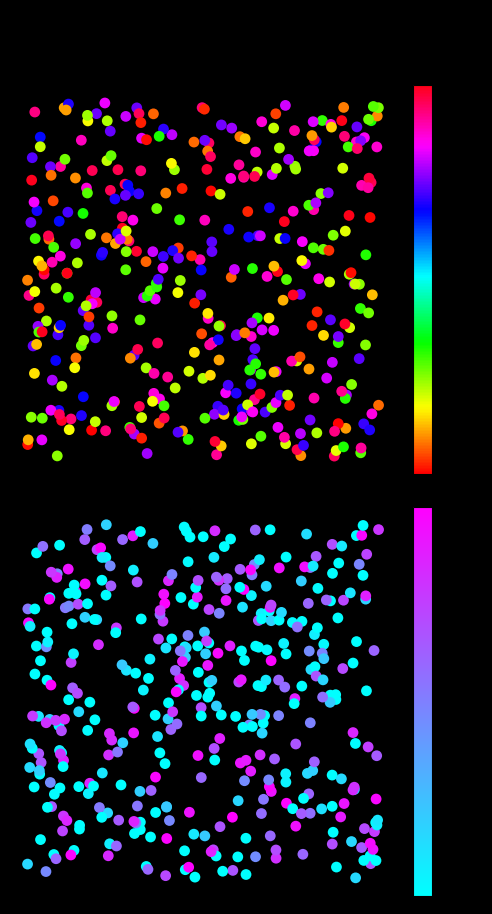

Is the value of 287d30219016900cd97ce123299edc192890547 at direction greater than the value of 6bc62de20b924aa41afdd7495307f1fab5e5455 at io_index?

No